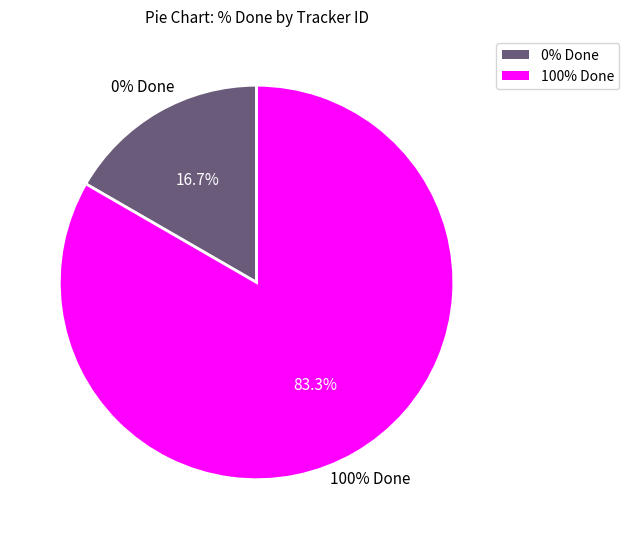

The 1698 slice represents 1% of the pie. True or false?

False